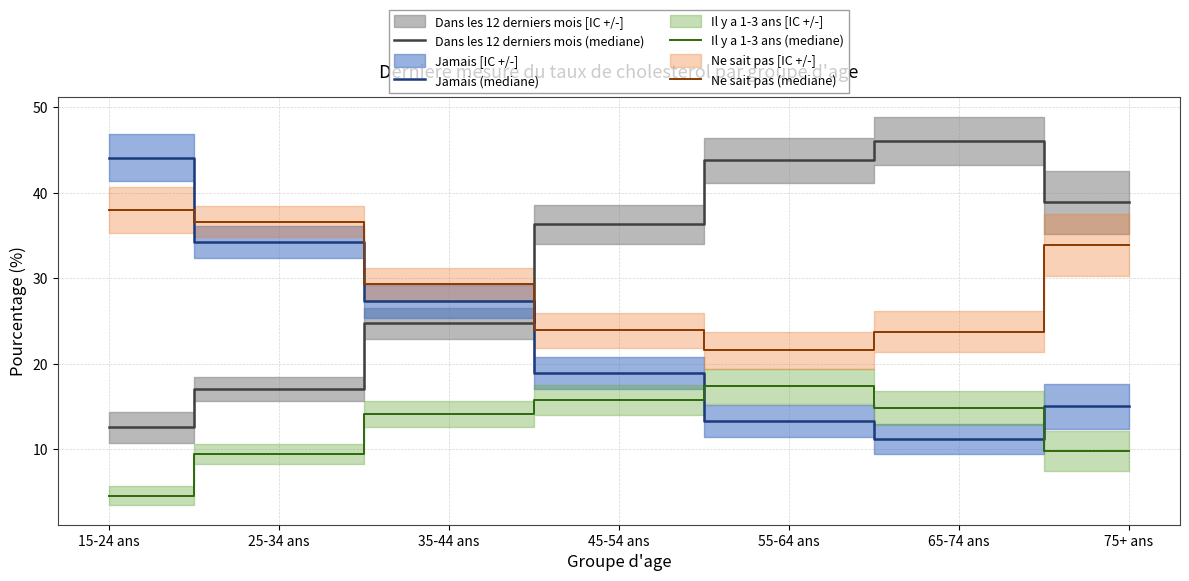

How many lines are shown in the chart?

4